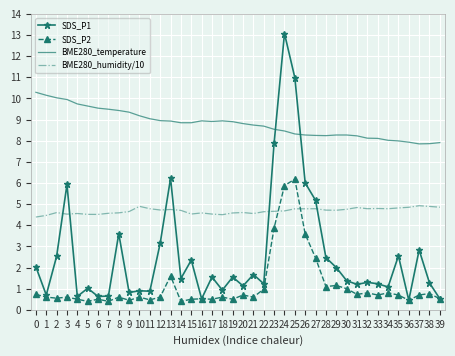

The BME280_humidity/10 series shows 4.8 at 32. True or false?

True